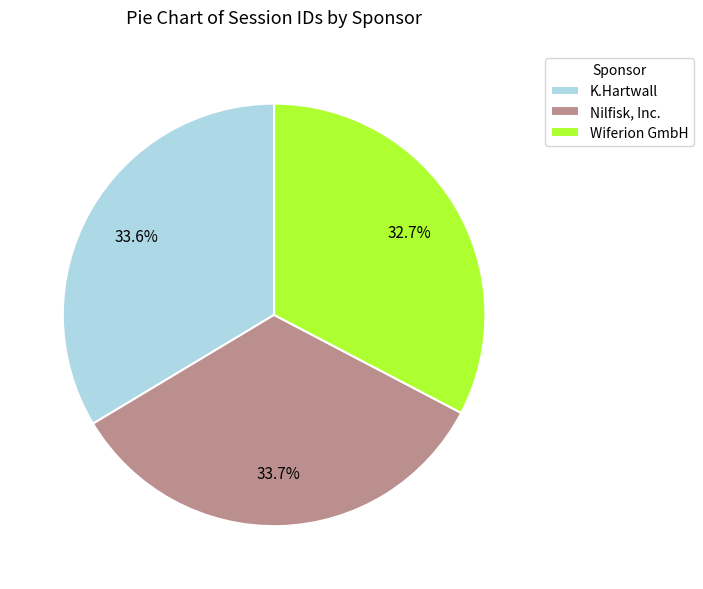

To the nearest percent, what is the difference between the Wiferion GmbH and K.Hartwall slice percentages?

1%